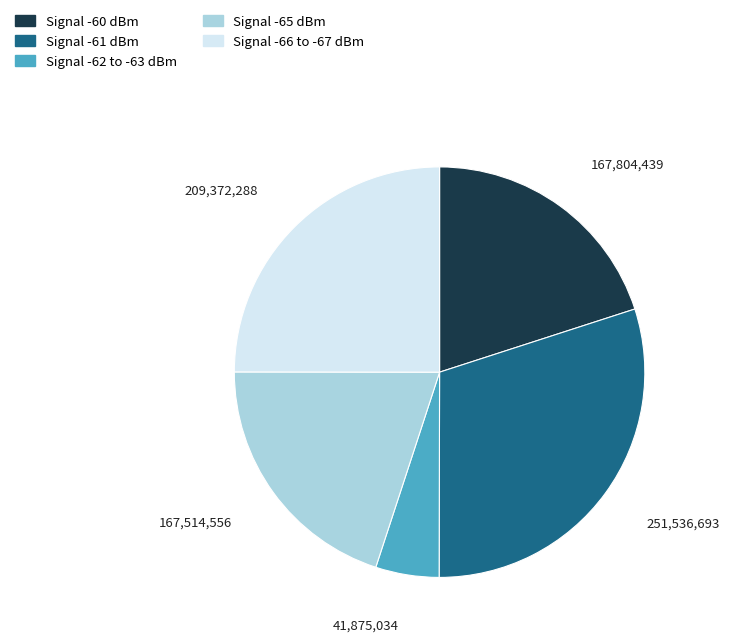

Does any single category account for the majority?

No